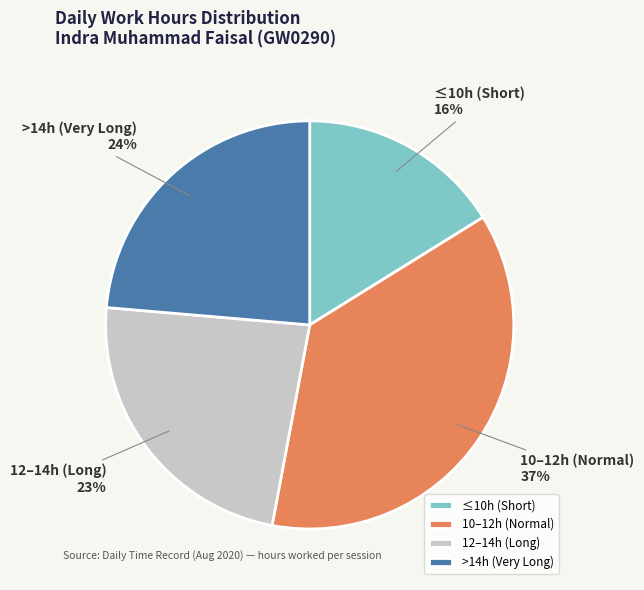

Combined, do >14h (Very Long) and 10–12h (Normal) account for over 50%?

Yes